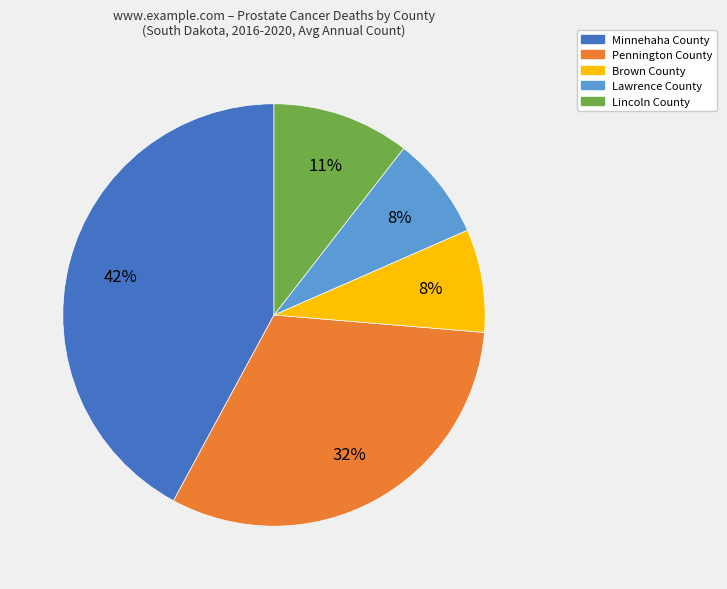

To the nearest percent, what is the average slice percentage?

20%